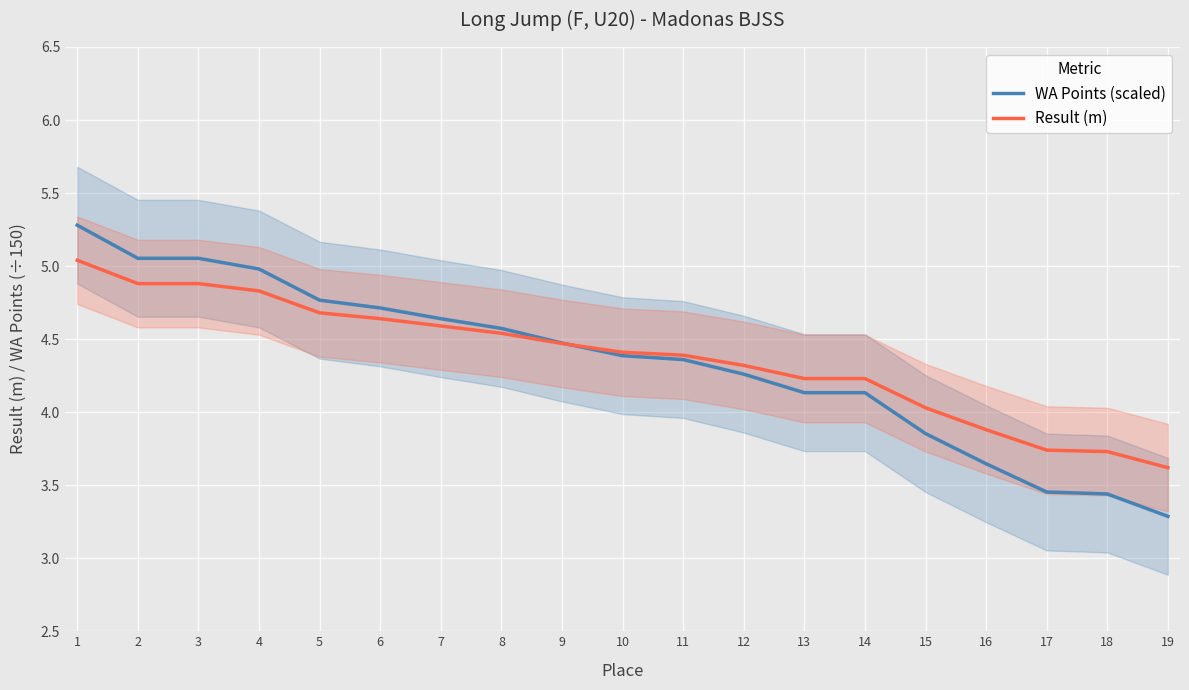

How many values in the WA Points (scaled) series exceed 4?

14